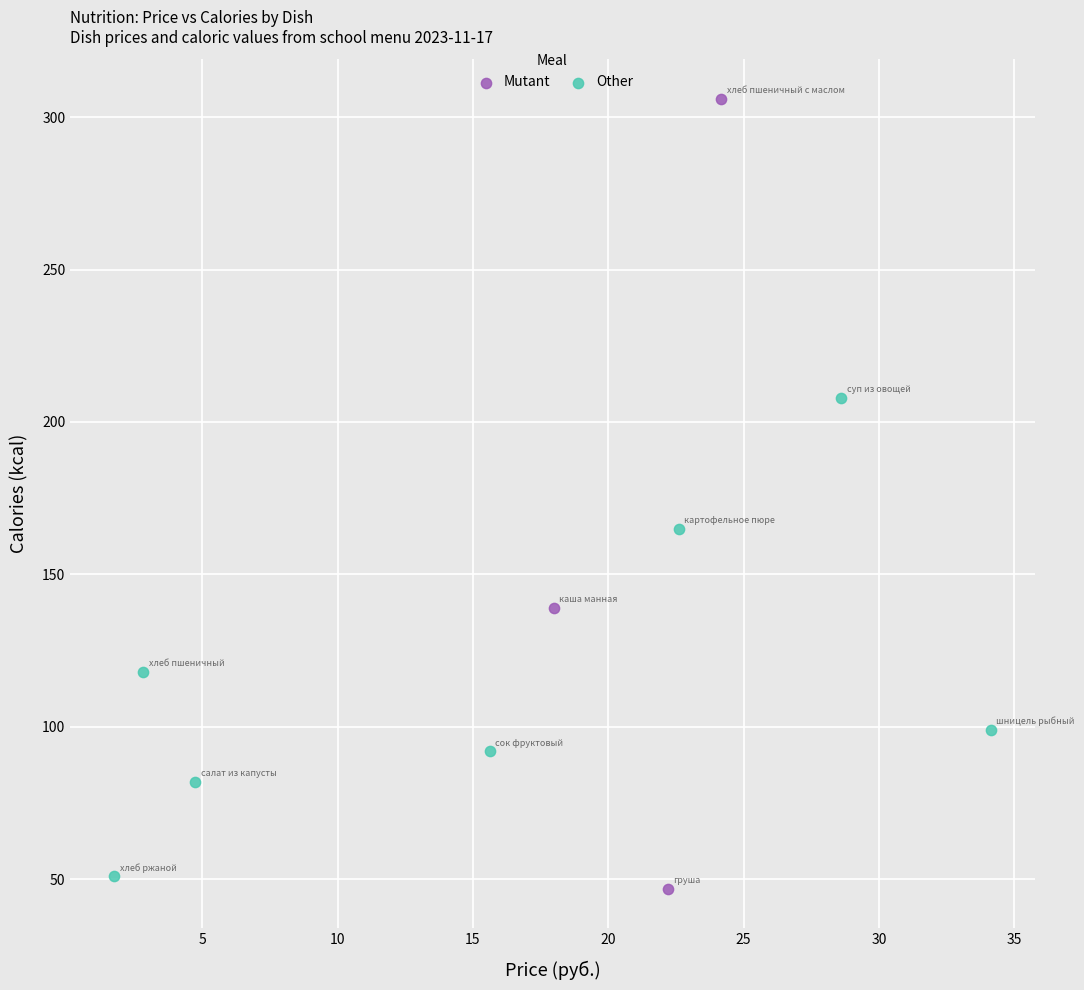

Which series reaches the maximum Y coordinate?

Mutant